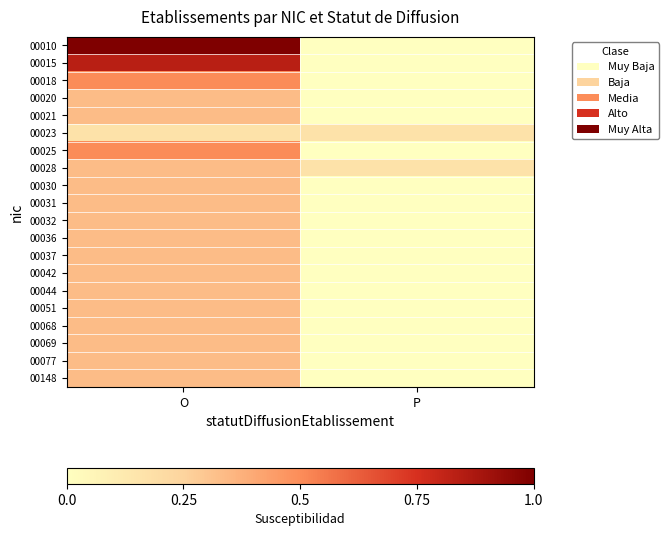

Reading left to right, extract all data points from this chart.

00010: O=1.0	P=0.0
00015: O=0.8	P=0.0
00018: O=0.5	P=0.0
00020: O=0.3	P=0.0
00021: O=0.3	P=0.0
00023: O=0.2	P=0.2
00025: O=0.5	P=0.0
00028: O=0.3	P=0.2
00030: O=0.3	P=0.0
00031: O=0.3	P=0.0
00032: O=0.3	P=0.0
00036: O=0.3	P=0.0
00037: O=0.3	P=0.0
00042: O=0.3	P=0.0
00044: O=0.3	P=0.0
00051: O=0.3	P=0.0
00068: O=0.3	P=0.0
00069: O=0.3	P=0.0
00077: O=0.3	P=0.0
00148: O=0.3	P=0.0